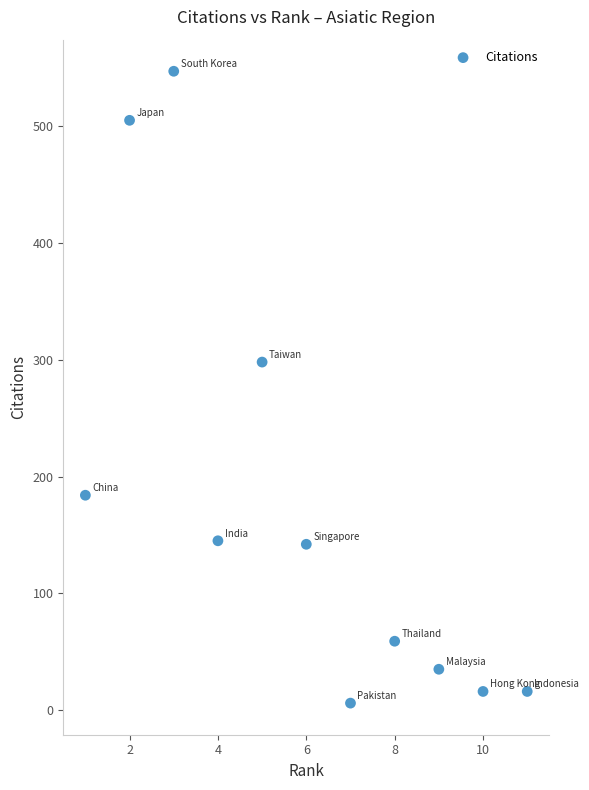

What is the range of Y values (max minus min)?

541